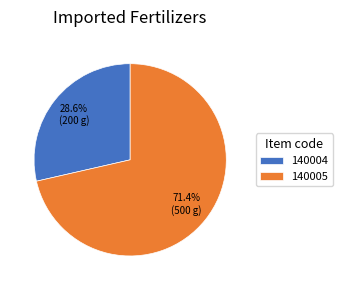

What portion of the pie excludes 140004?

71.4%